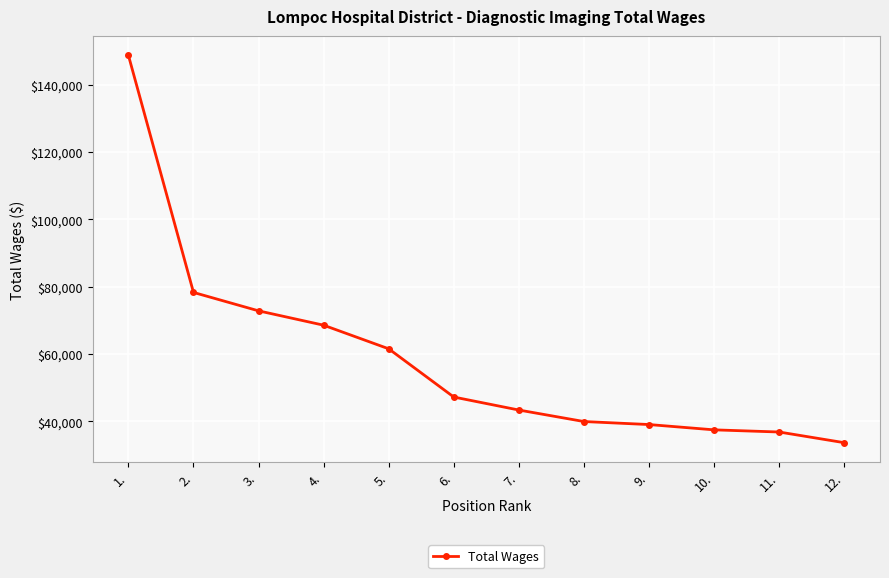

The chart shows a value of 16846 at 11.. True or false?

False